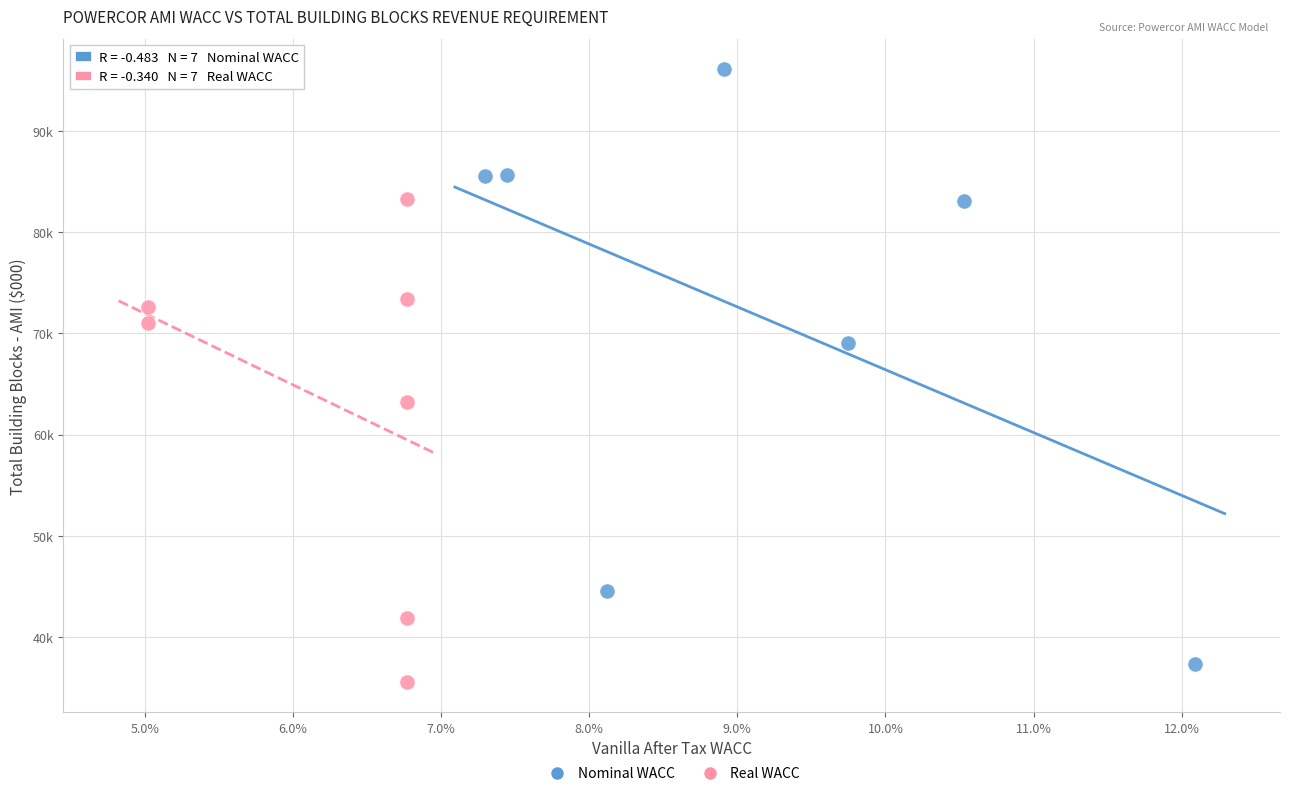

Which series contains the lowest Y value?

Real WACC